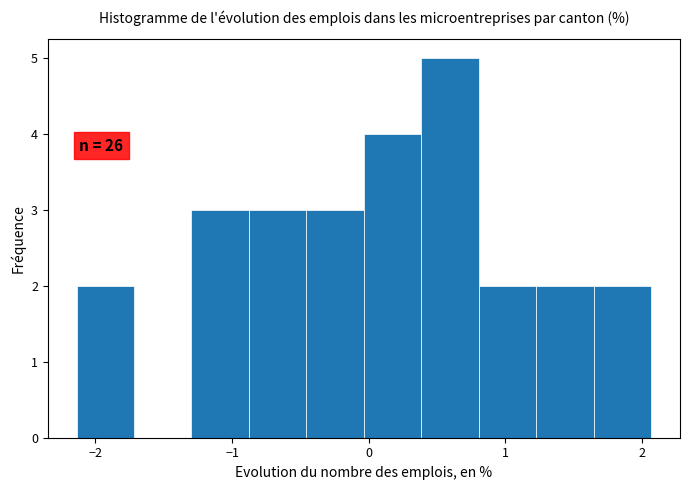

Which range on the x-axis has the tallest bar?

0.4 to 0.8